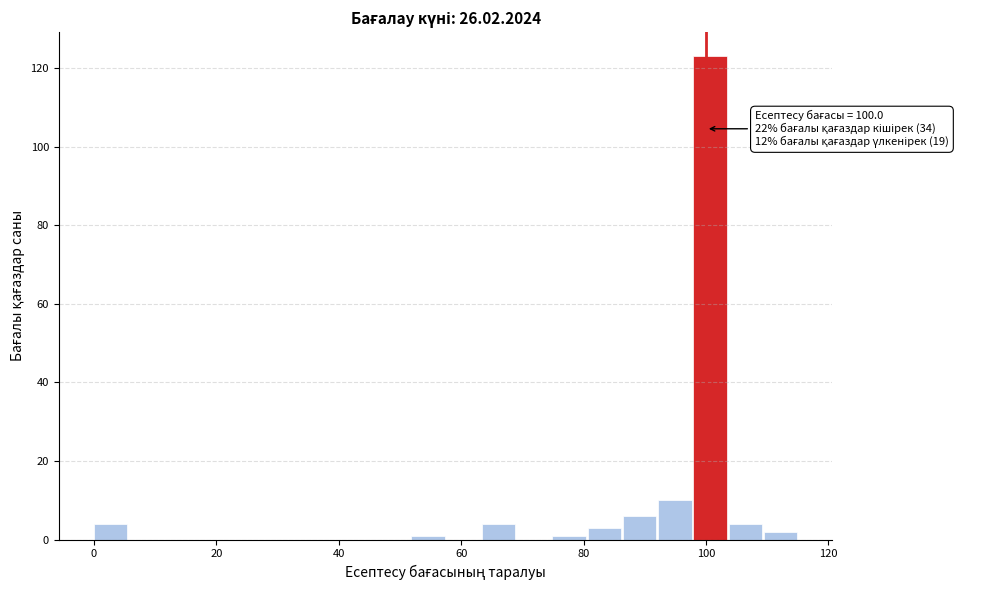

Around what value on the x-axis is the tallest bar? Give the approximate position of its centre, as read against the axis.

100